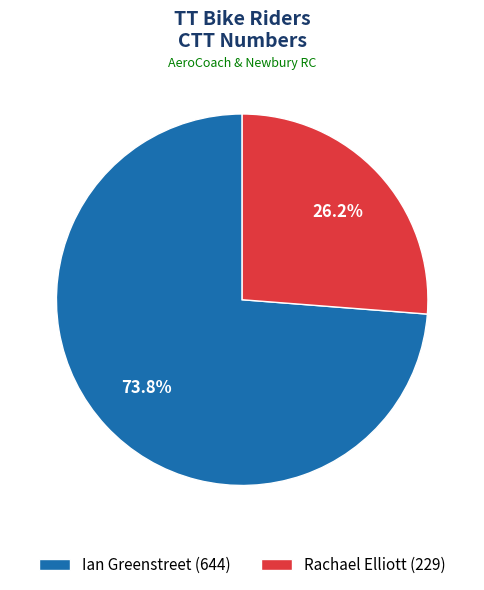

What is the largest slice in the pie chart?

Ian Greenstreet